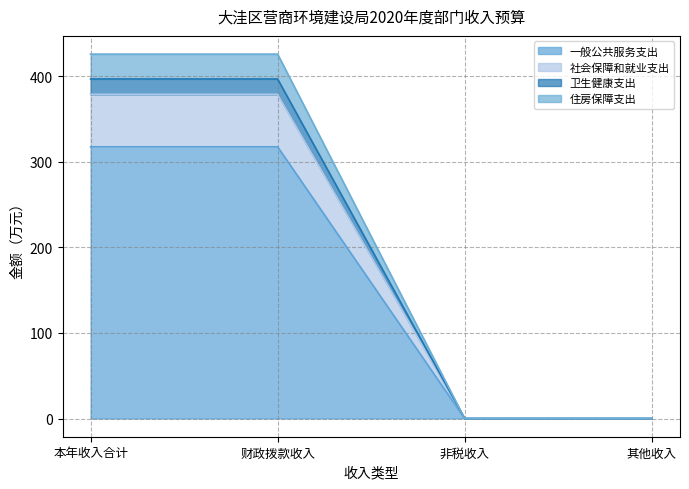

What is the highest value of the 一般公共服务支出 series?

317.4